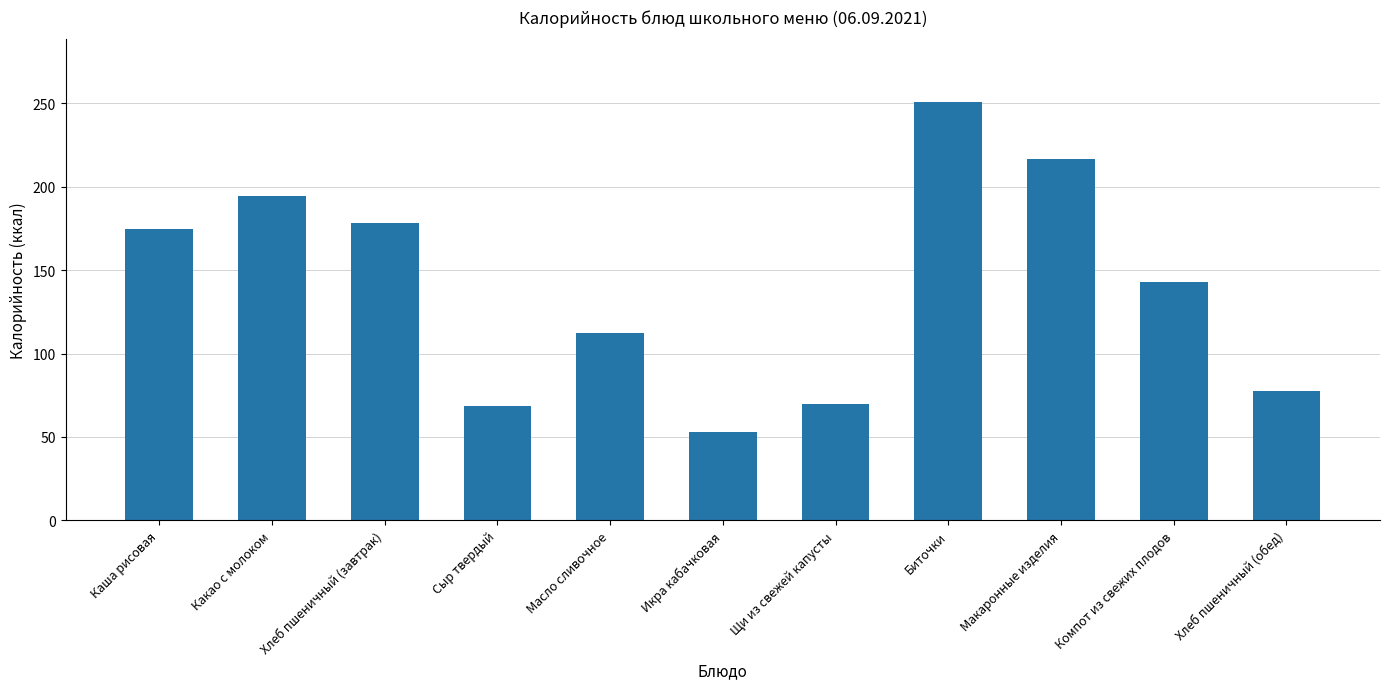

The value at Какао с молоком is 122.1. True or false?

False